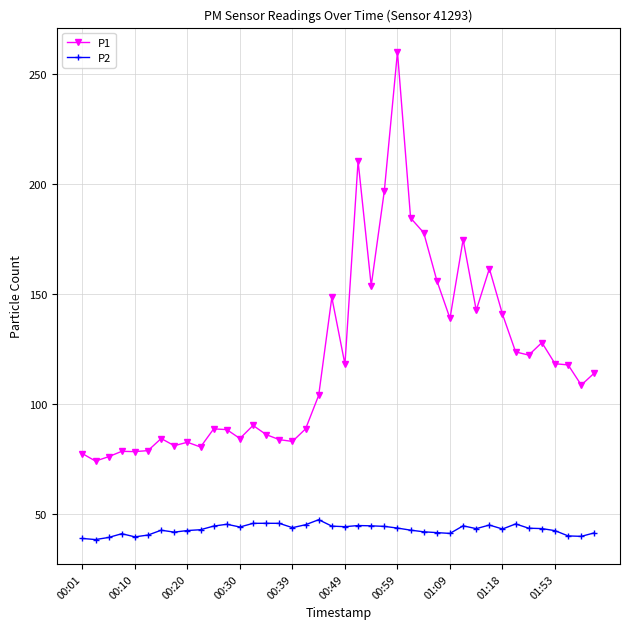

Which series has the widest spread of values?

P1